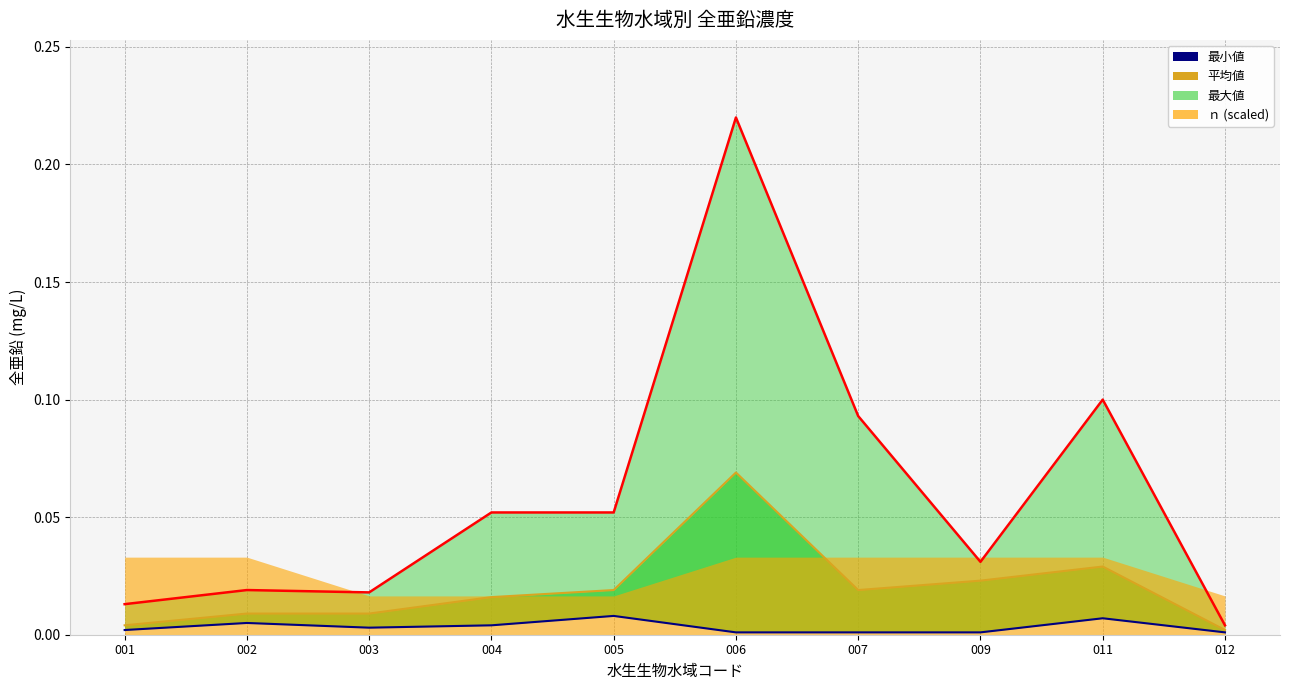

The 最大値 series shows 0.1 at 004. True or false?

True